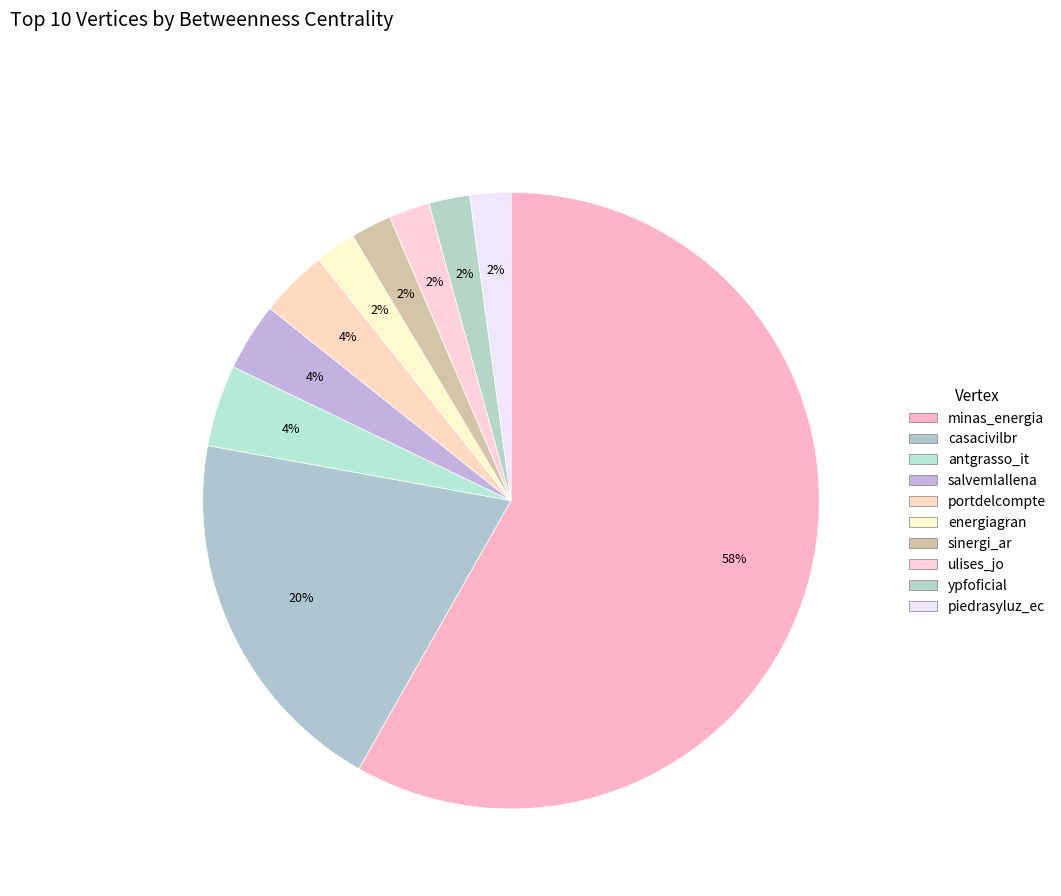

Count the number of slices in the pie.

10